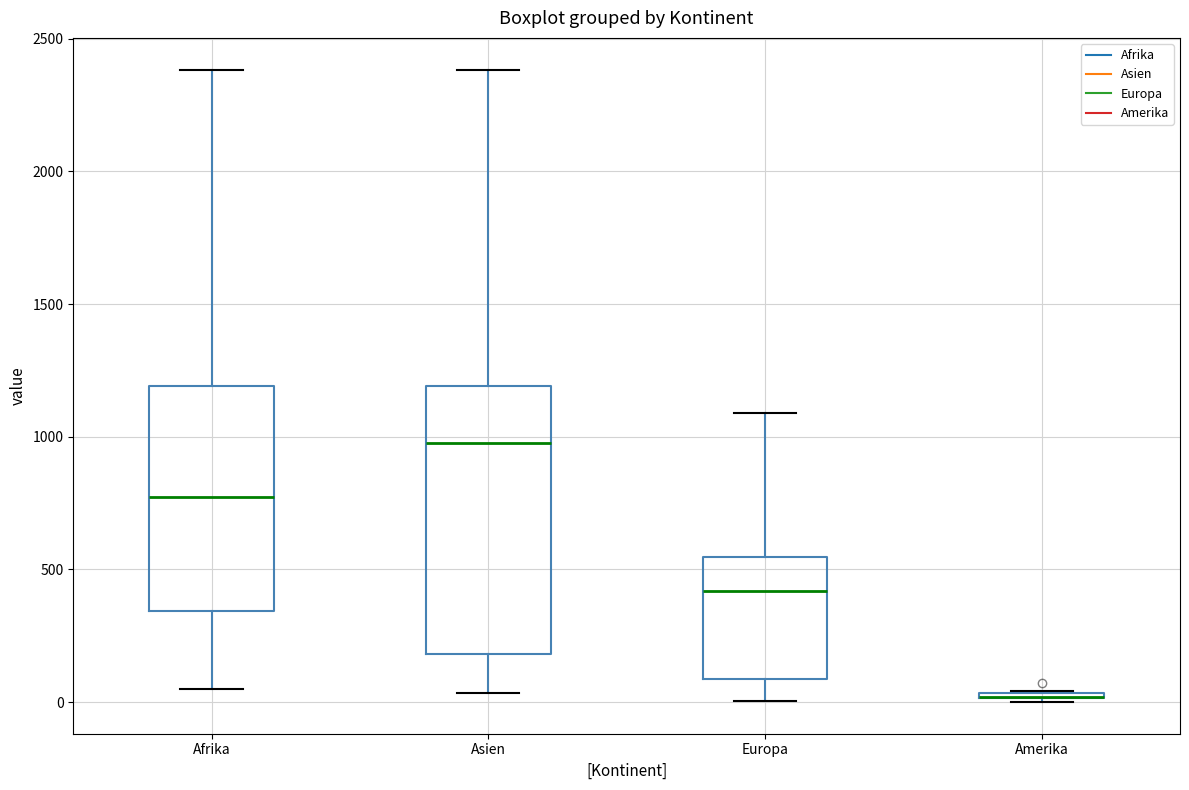

Which box is the tallest, from its lower edge to its upper edge?

Asien